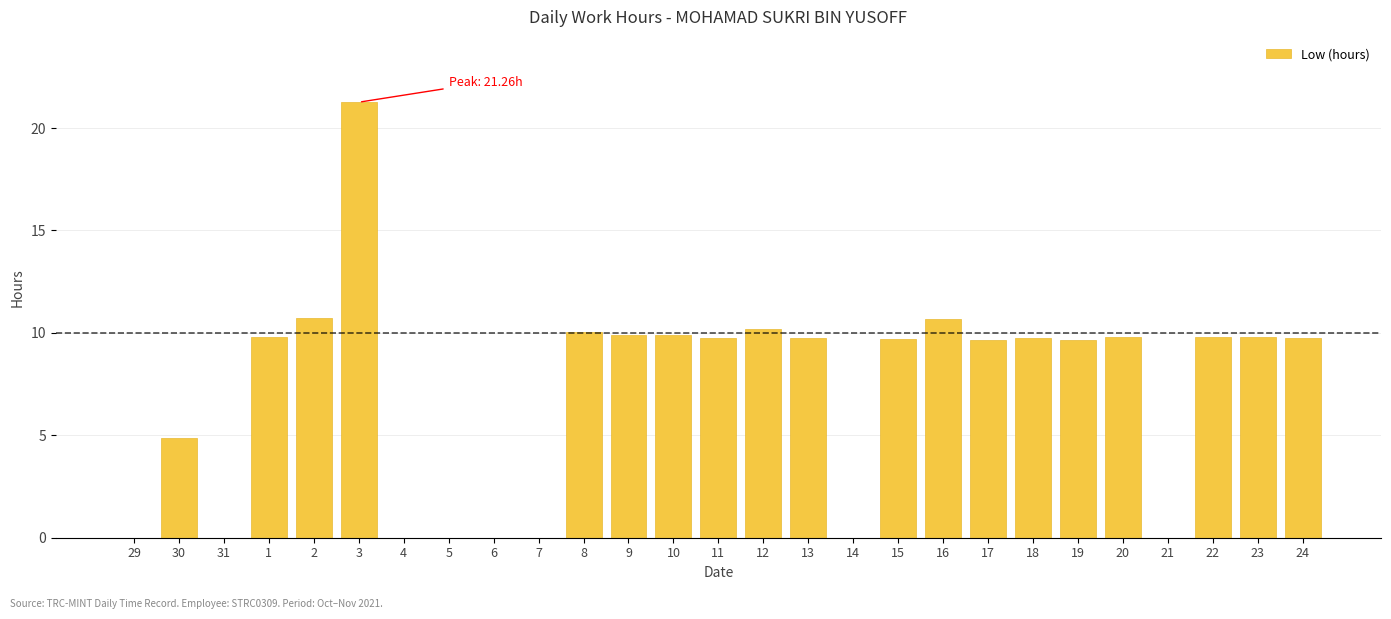

What is the sum of the values at 4 and 18?

9.8